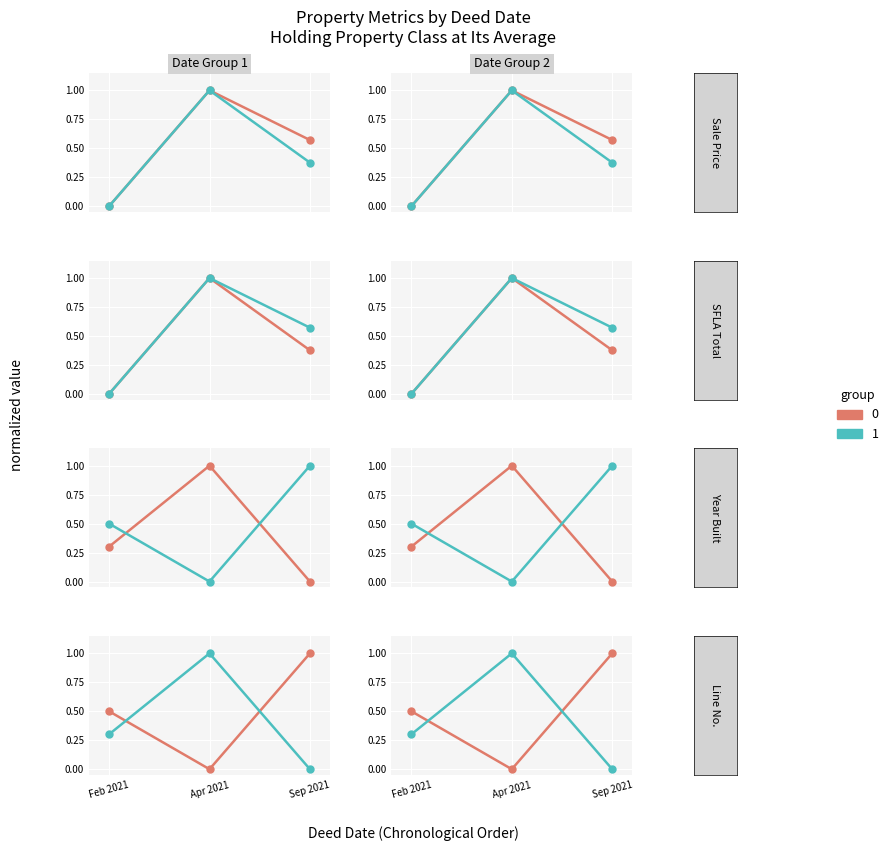

What is the difference between the maximum and minimum values in the YEAR BUILT series?

1.0